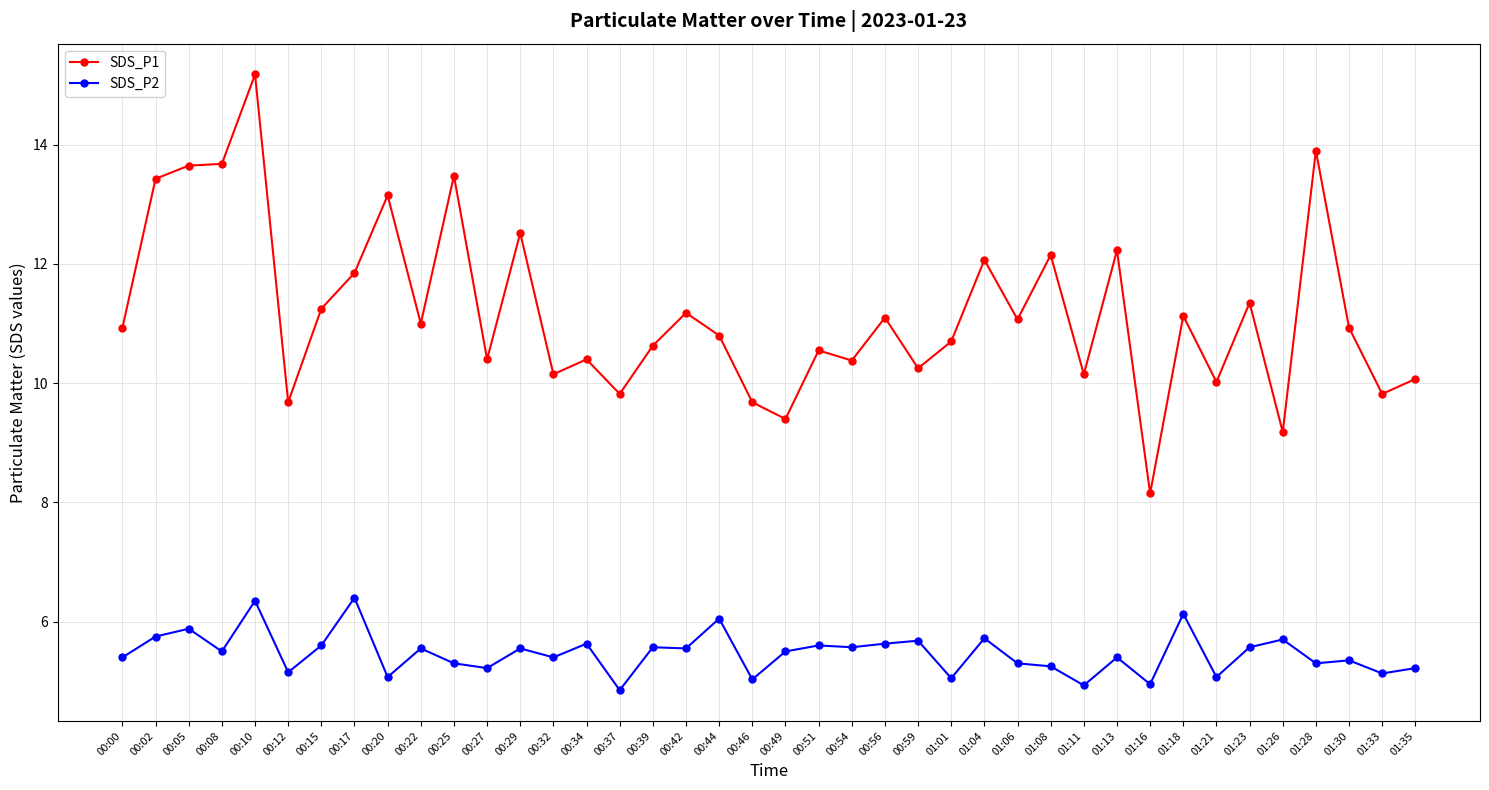

The SDS_P1 series shows 11.1 at 00:56. True or false?

True